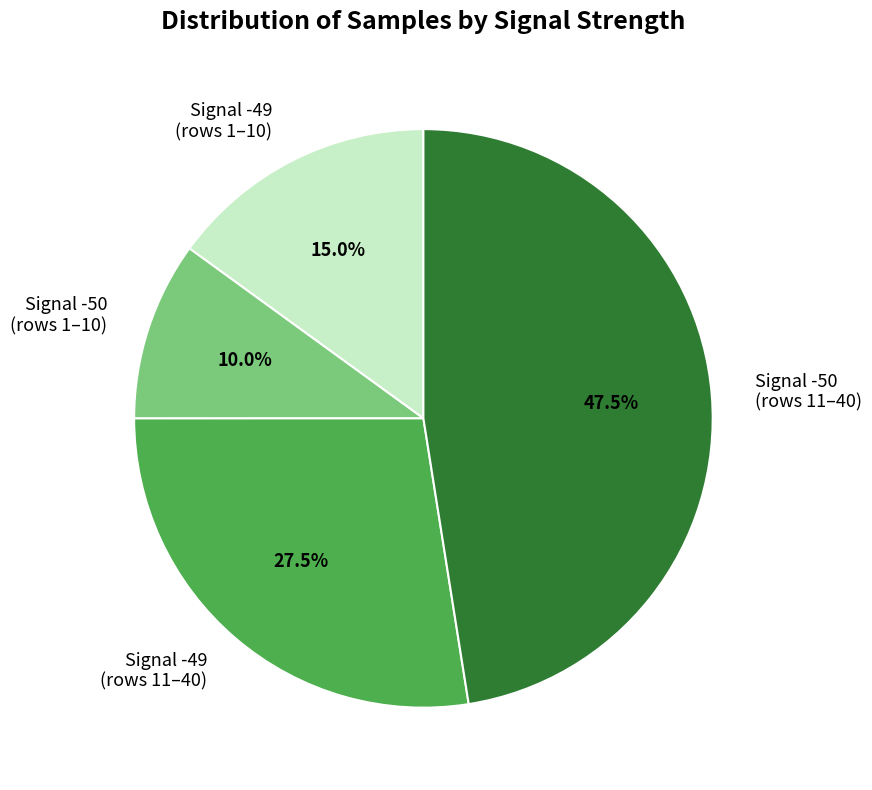

Combined, do Signal -49 (rows 1–10) and Signal -50 (rows 1–10) account for over 50%?

No